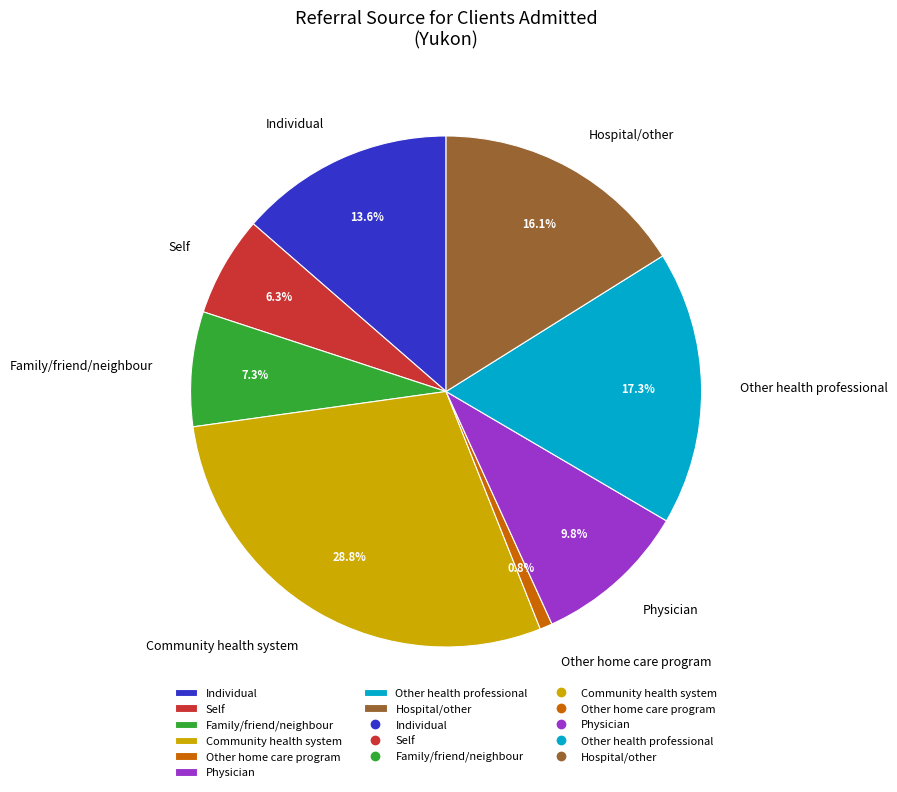

Is Individual the majority of the pie?

No